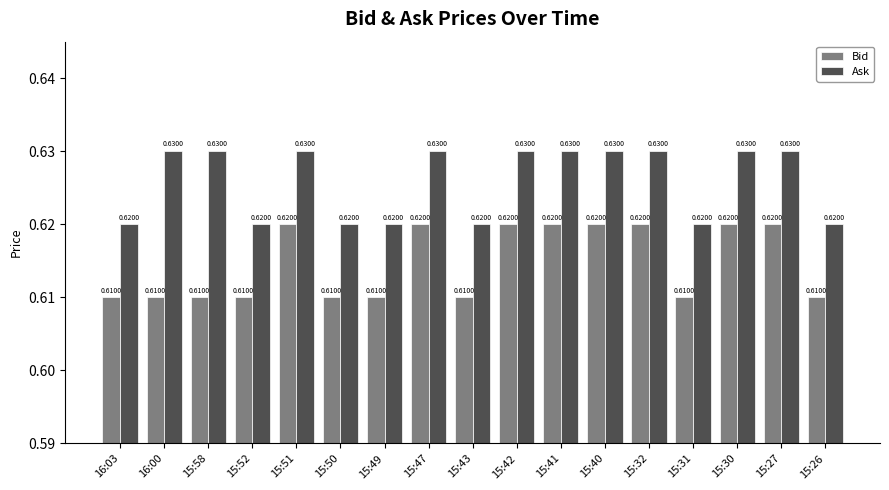

Which series changed the most between 16:00 and 15:47?

Bid